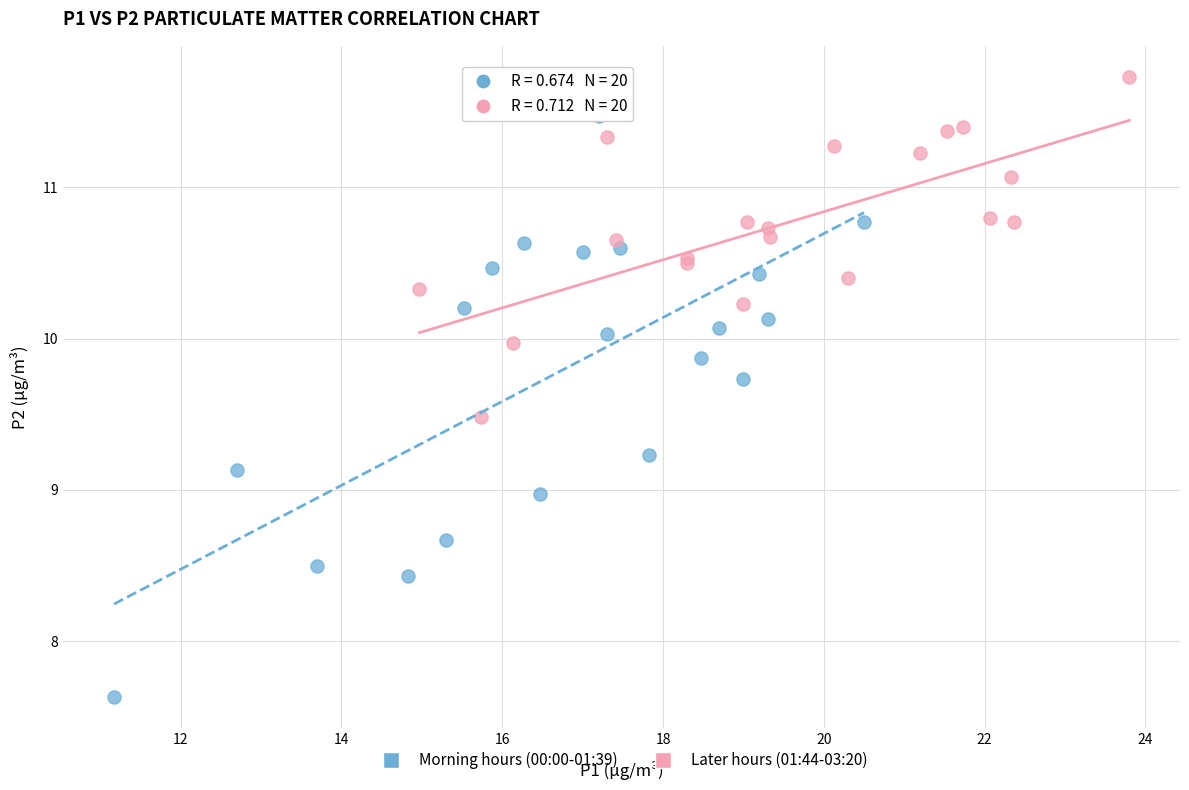

Which series contains the highest Y value?

Later hours (01:44-03:20)